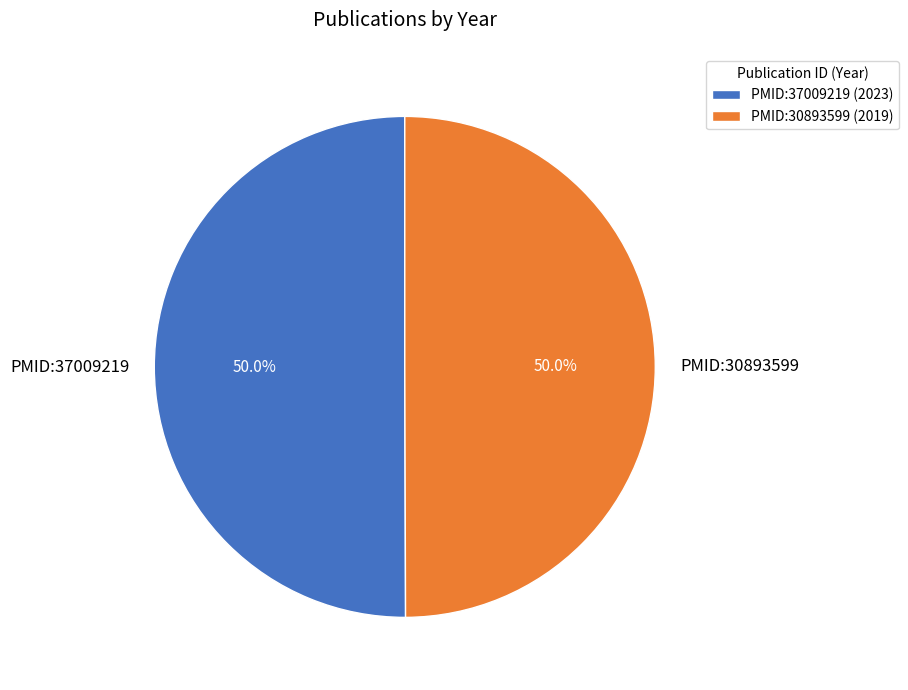

Combined, what portion of the pie is PMID:30893599 (2019) and PMID:37009219 (2023)?

100.0%